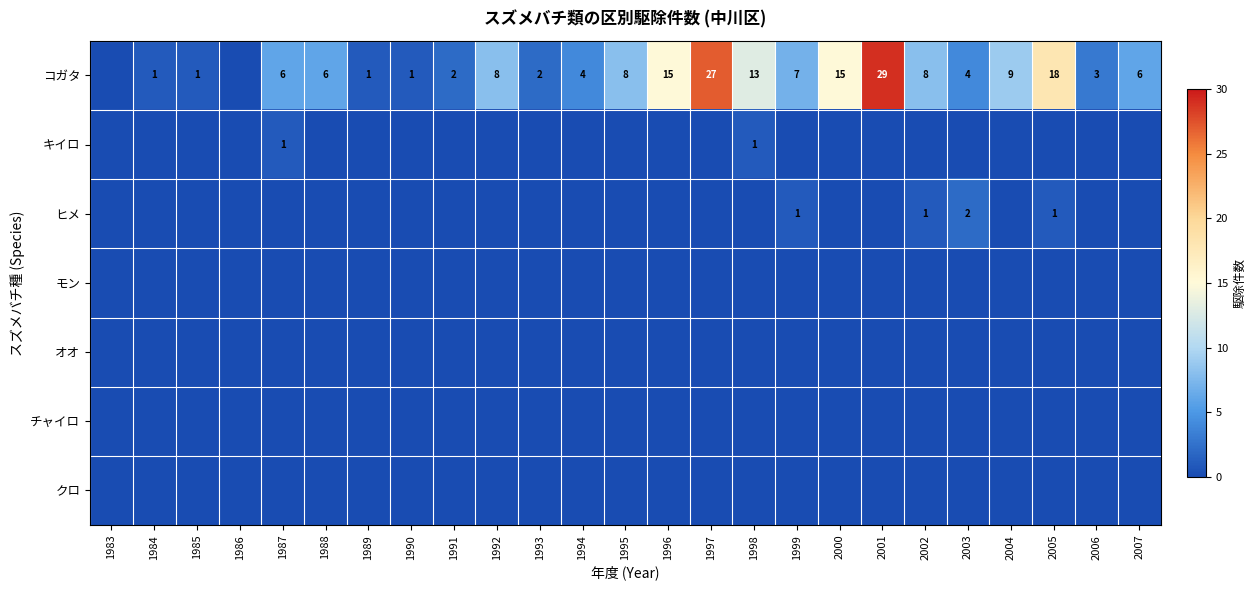

At which category is the sum across all series the highest?

2001